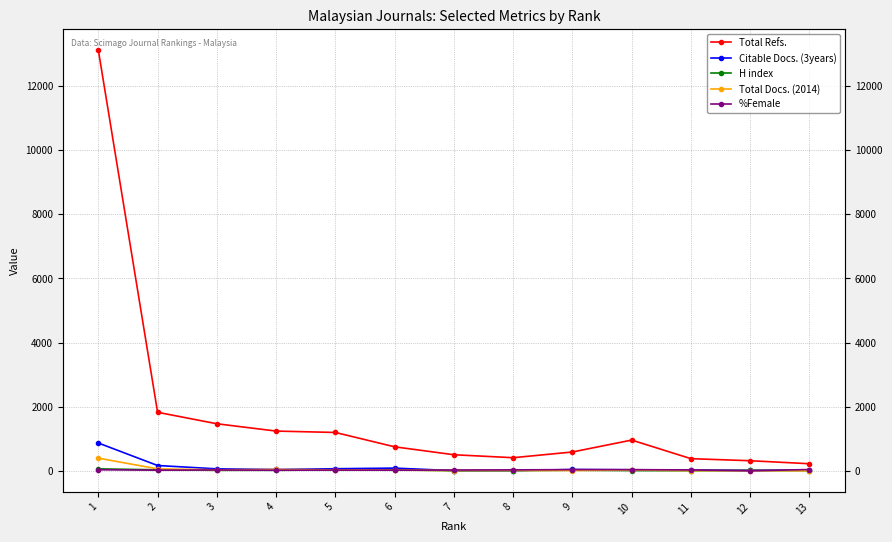

Does the chart display data point markers on the line(s)?

Yes